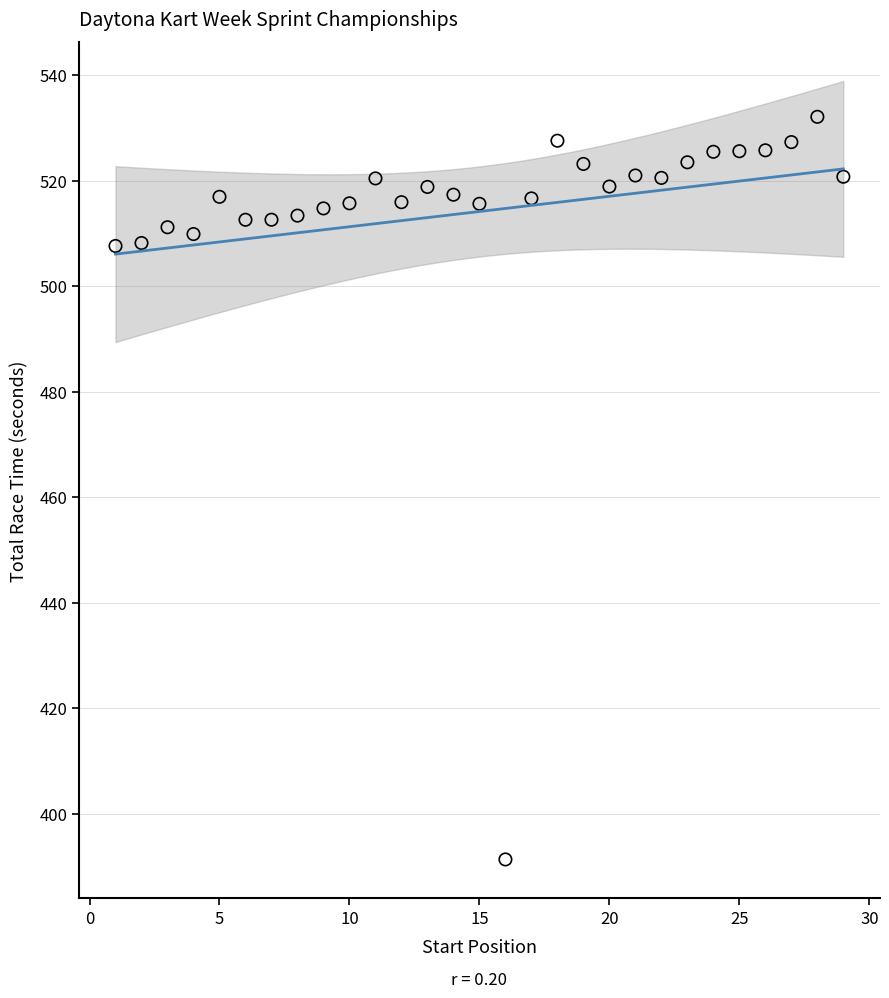

What is the range of Y values (max minus min)?

140.8